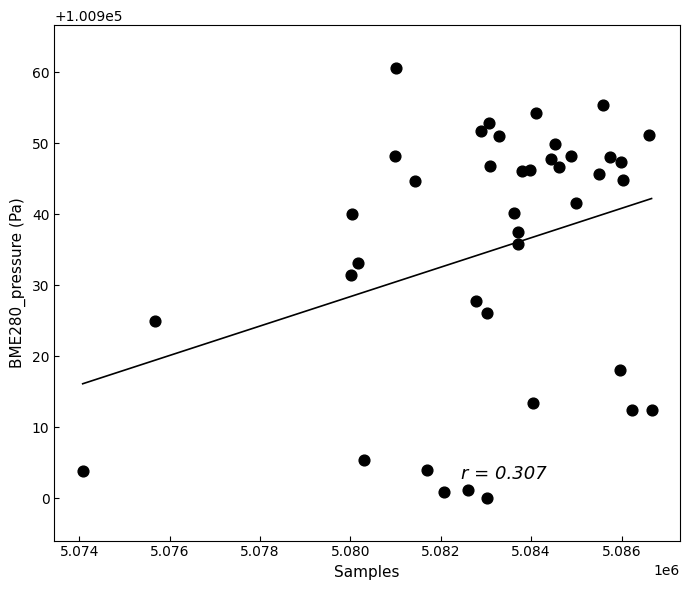

What Y value in the scatter plot is closest to 100930?

100931.4